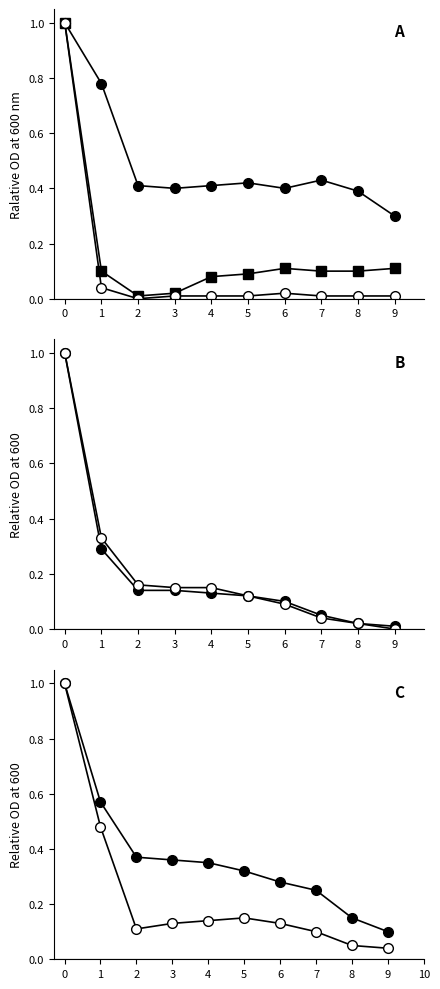

What is the sum of the io_index_norm values at 5 and 4?

0.8